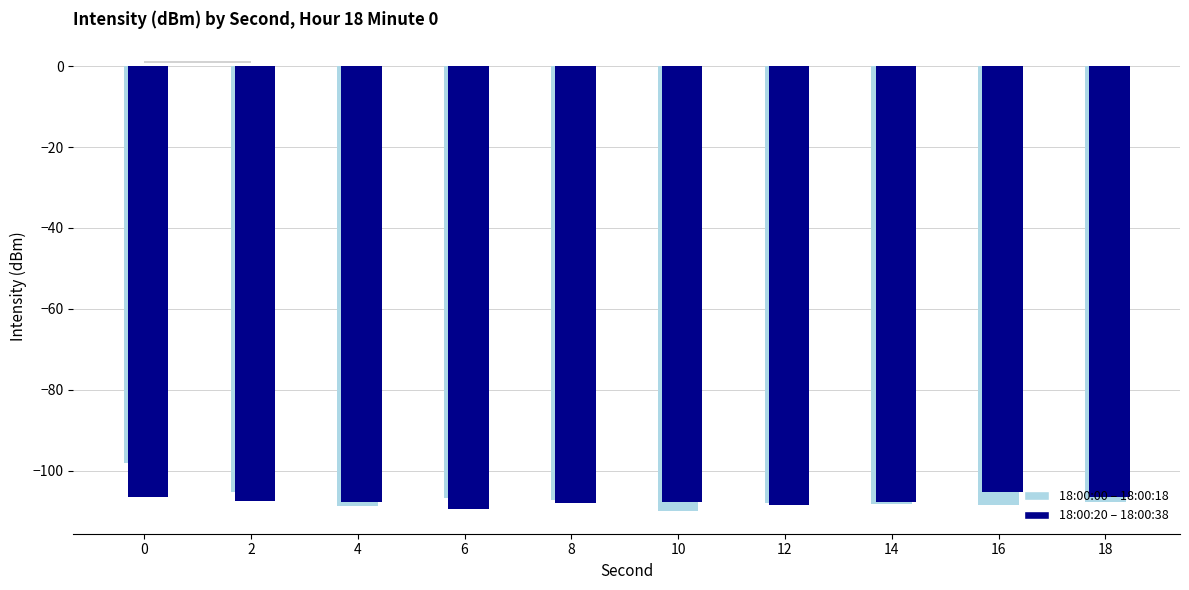

Which series has the largest total across all categories?

18:00:00 – 18:00:18